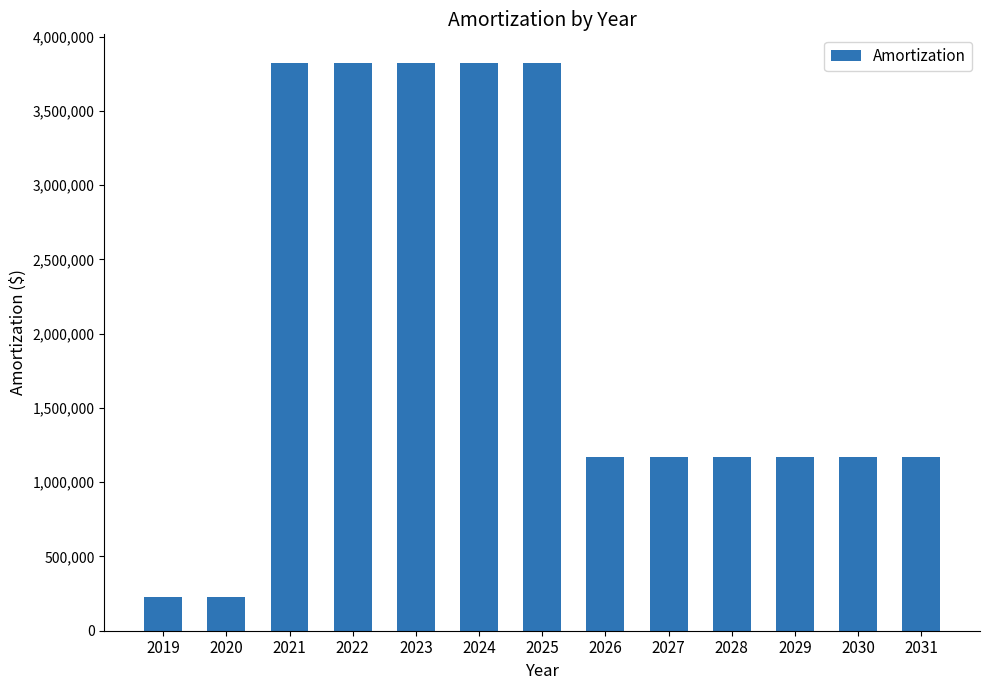

Does the chart contain stacked bars?

No